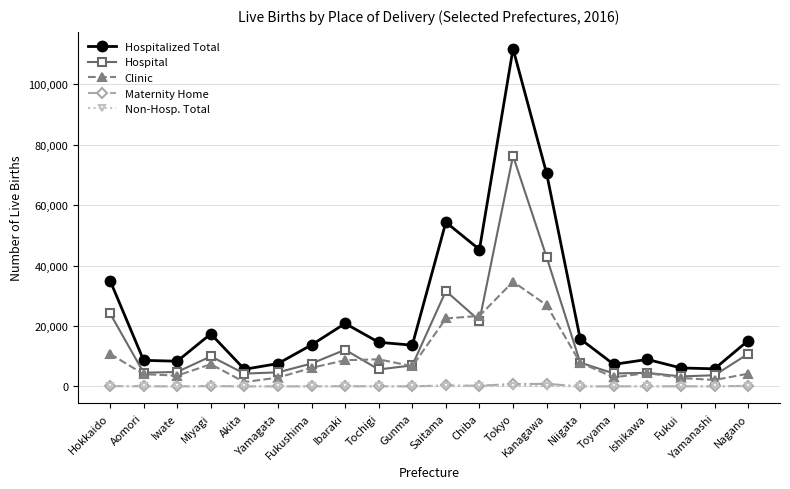

Which series has the largest range (max minus min)?

Hospitalized Total